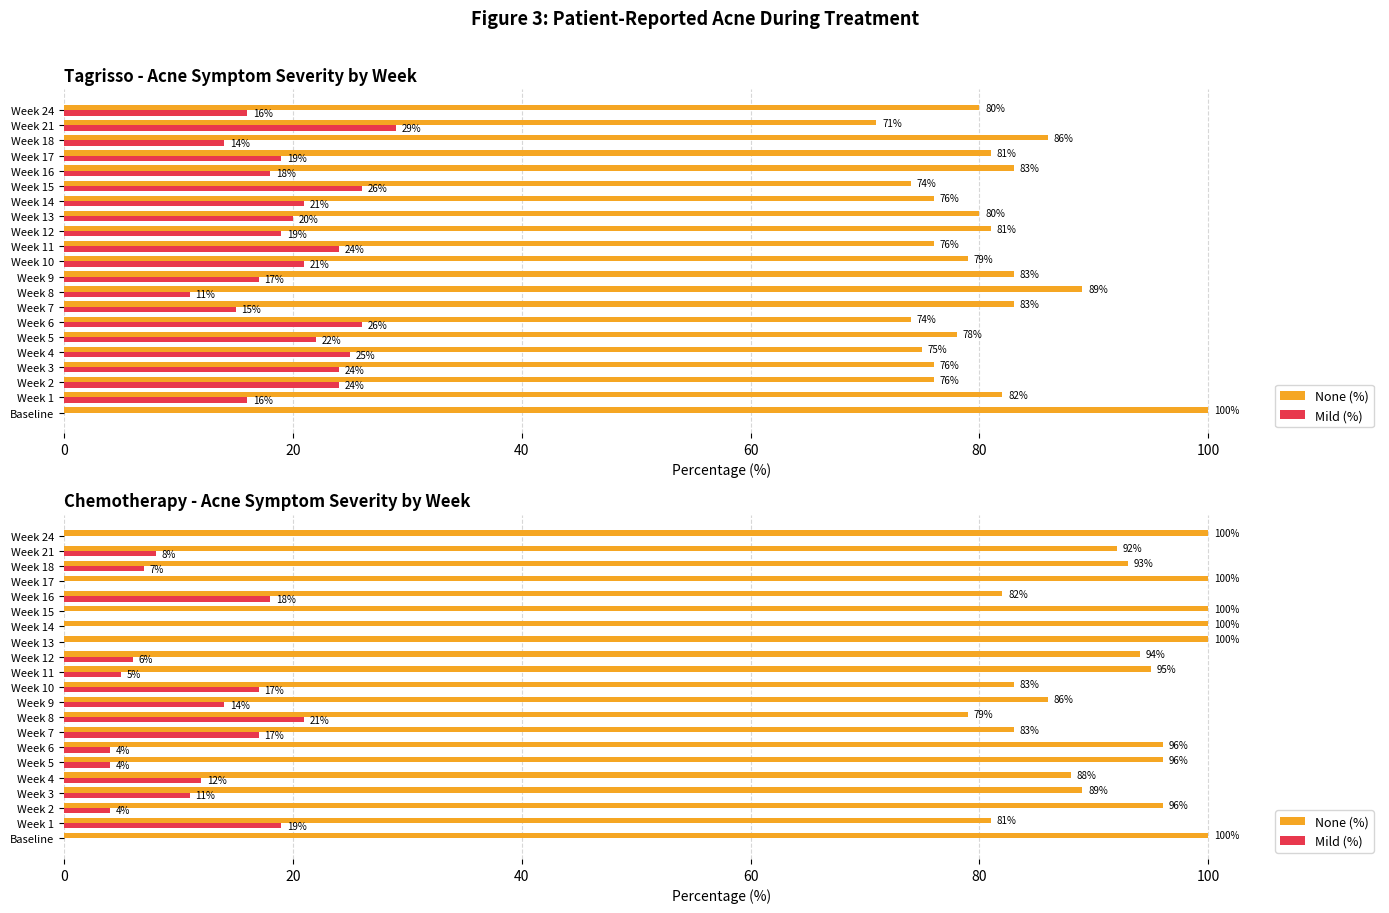

What are all the series names shown in the legend?

None (%), Mild (%)